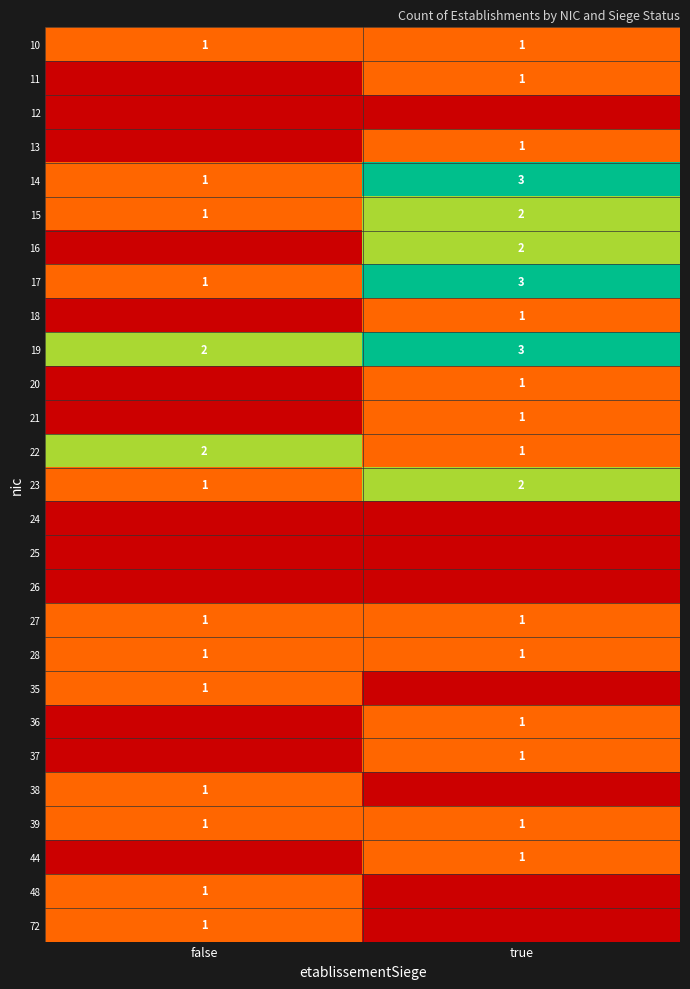

The 22 series shows 2 at false. True or false?

True